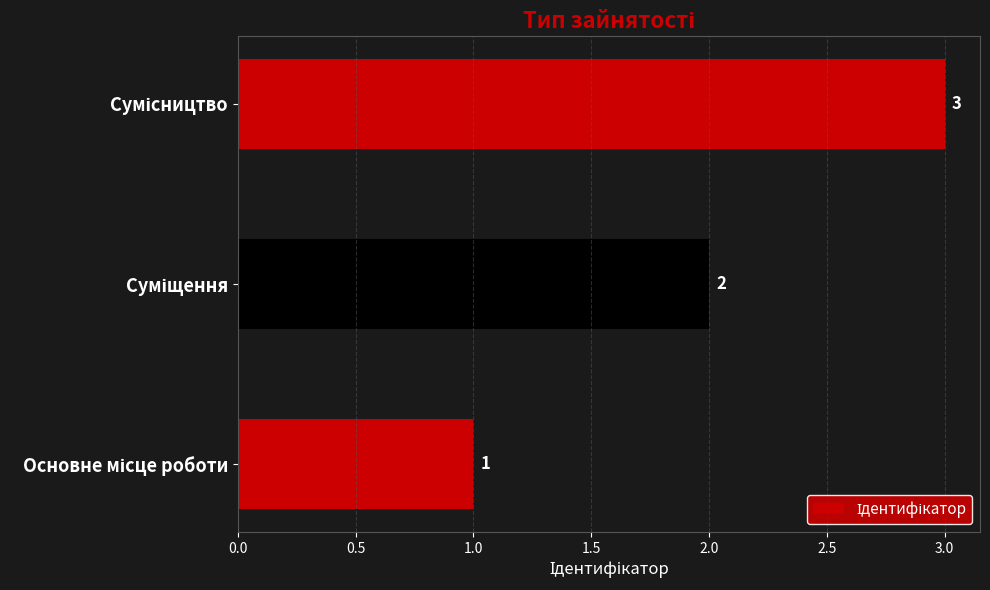

How many values are between 1 and 3?

3